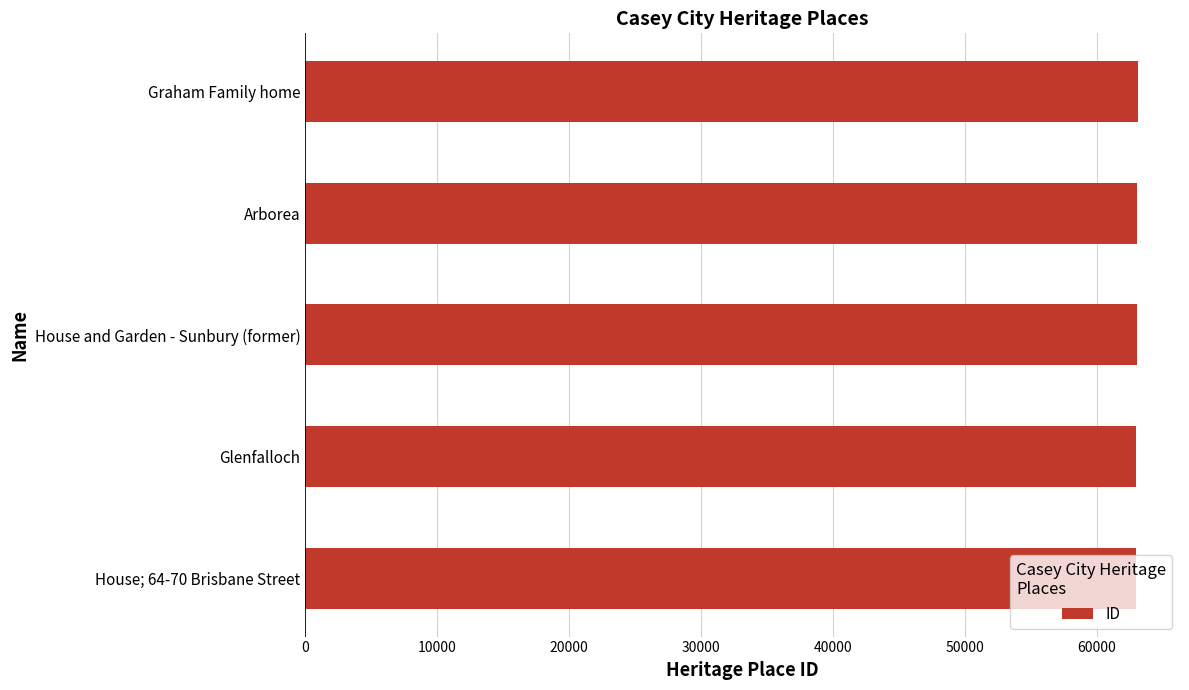

What is the ratio of the value at House and Garden - Sunbury (former) to the value at Glenfalloch?

1.0